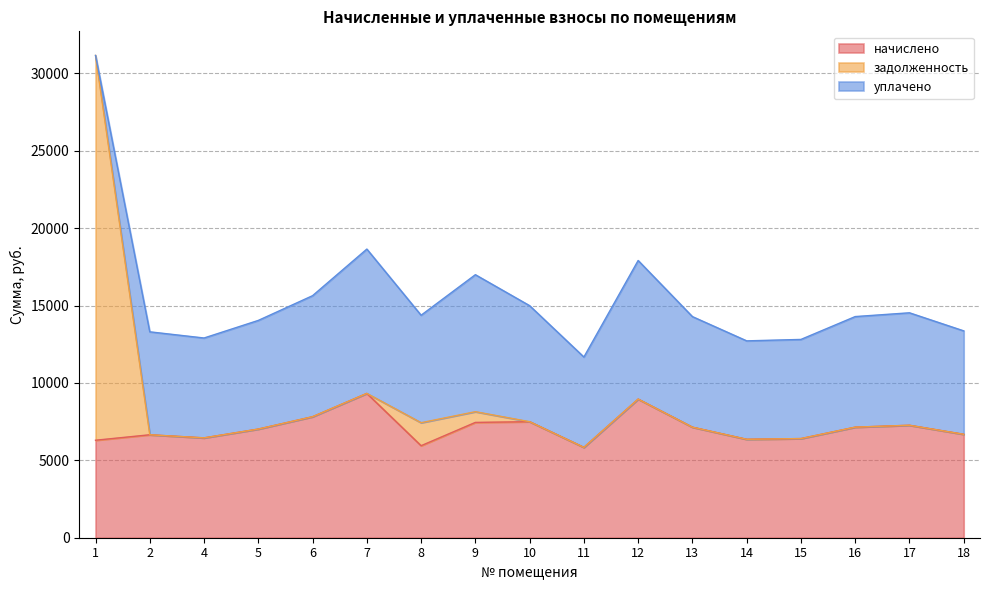

How many values in the задолженность series are below 7143?

8